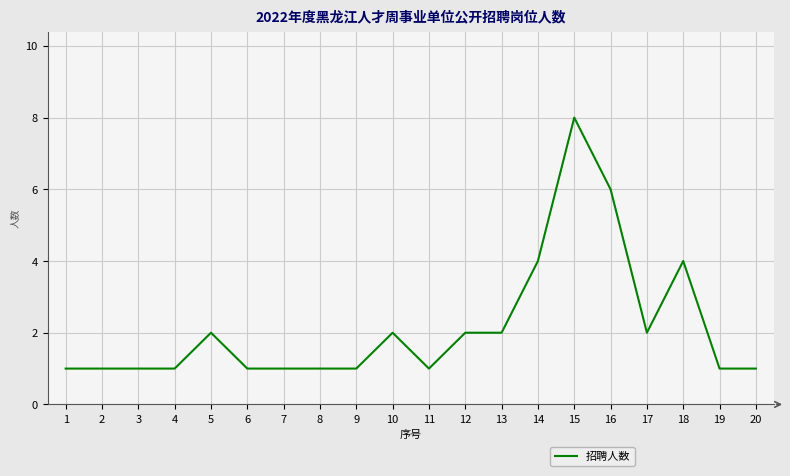

What is the change in value from 11 to 17?

+1